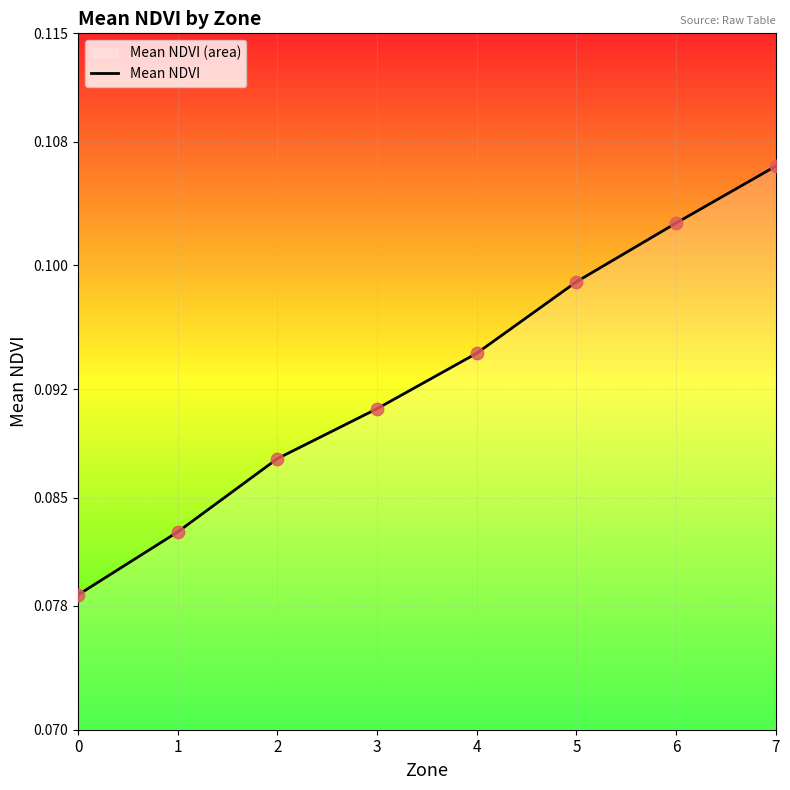

Which has a higher value, 3 or 6?

6